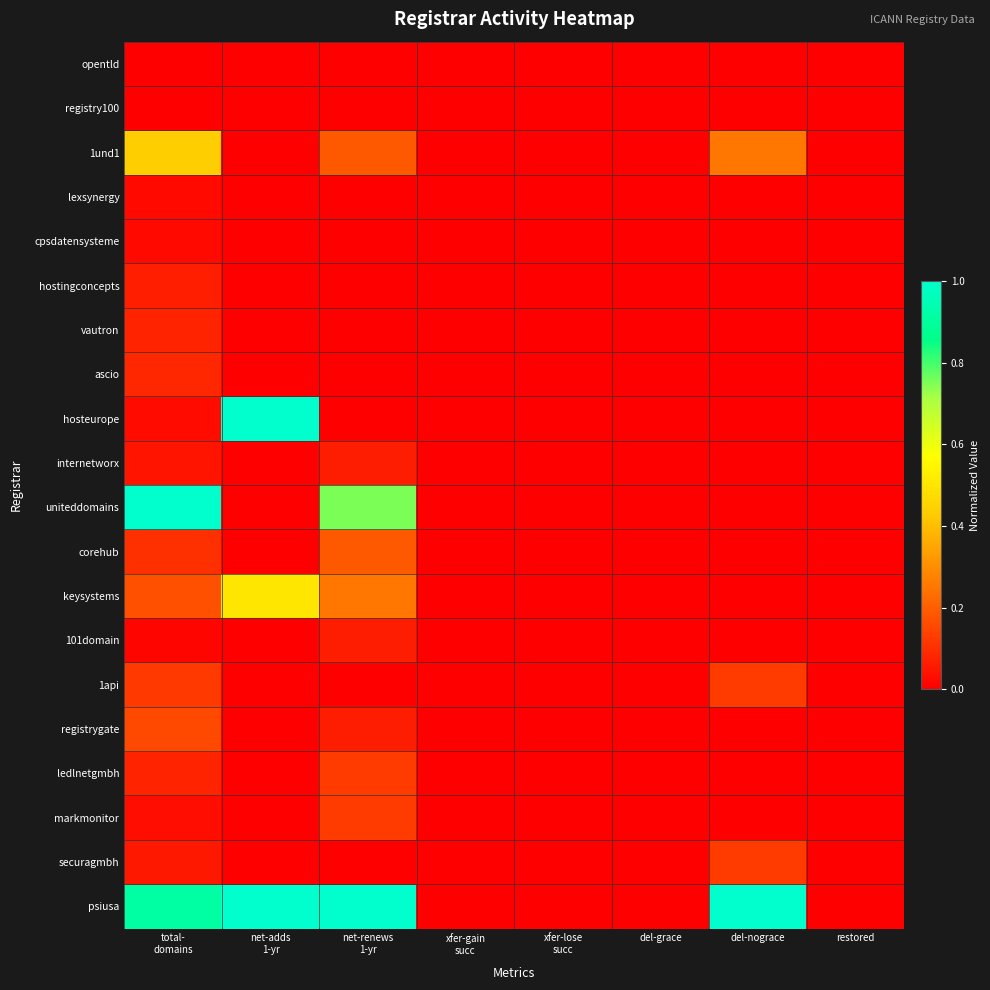

Which category has the highest value across all series?

net-adds
1-yr